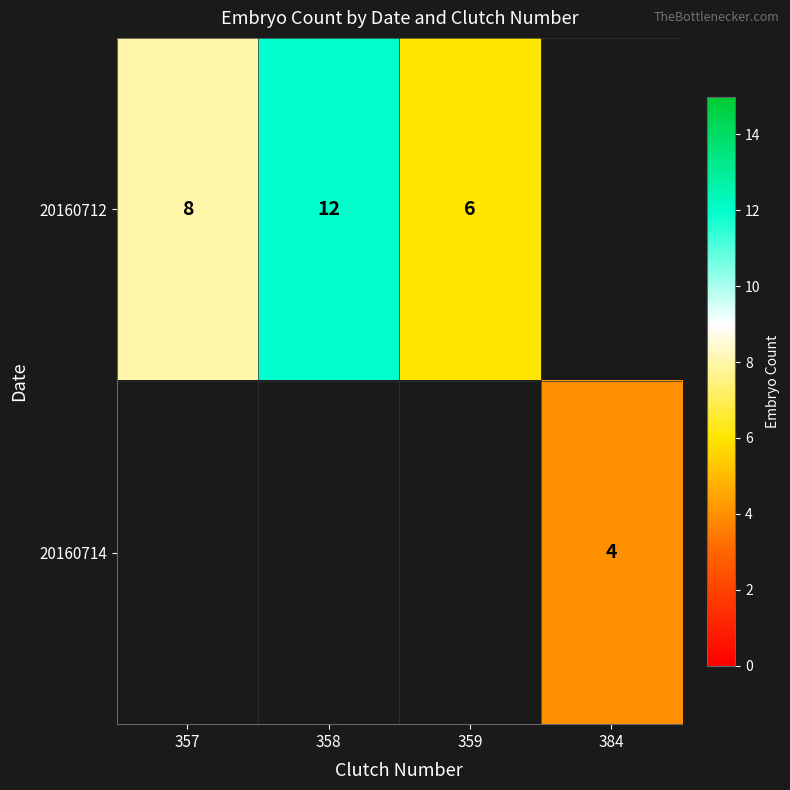

Is the value of 20160714 at 384 greater than the value of 20160712 at 359?

No